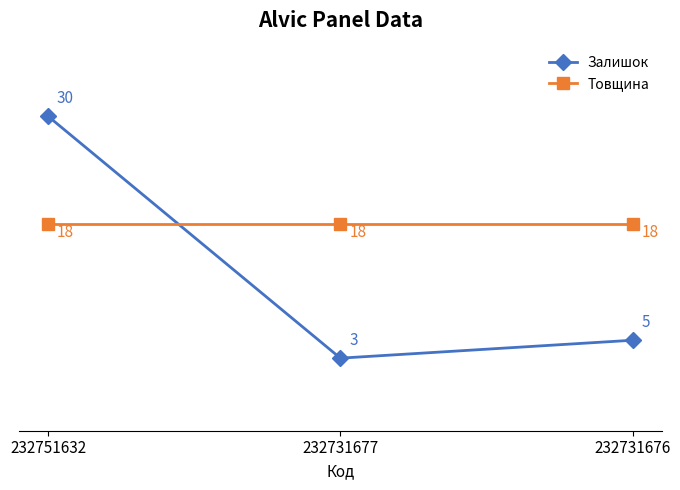

Is the value of Залишок at 232751632 greater than the value of Товщина at 232751632?

Yes